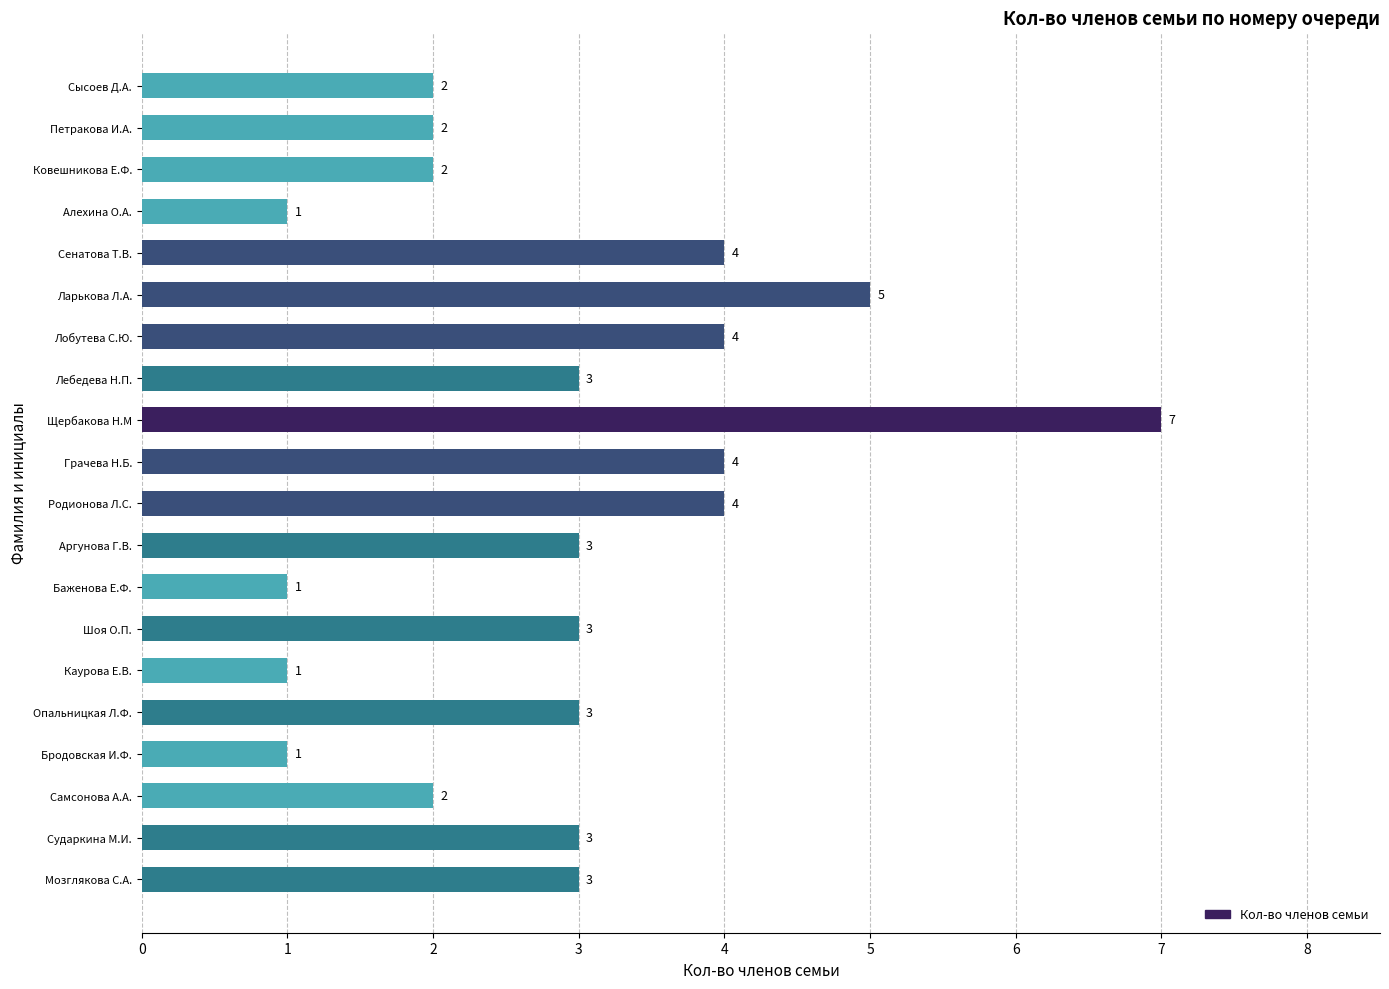

What is the difference between the values at Каурова Е.В. and Грачева Н.Б.?

3